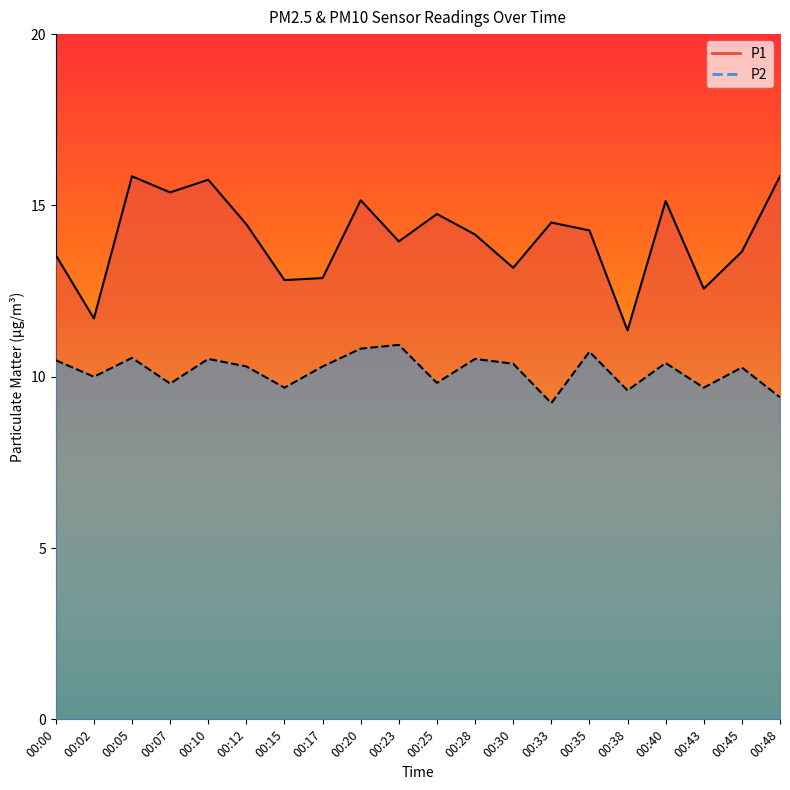

Which series has the largest total across all categories?

P1